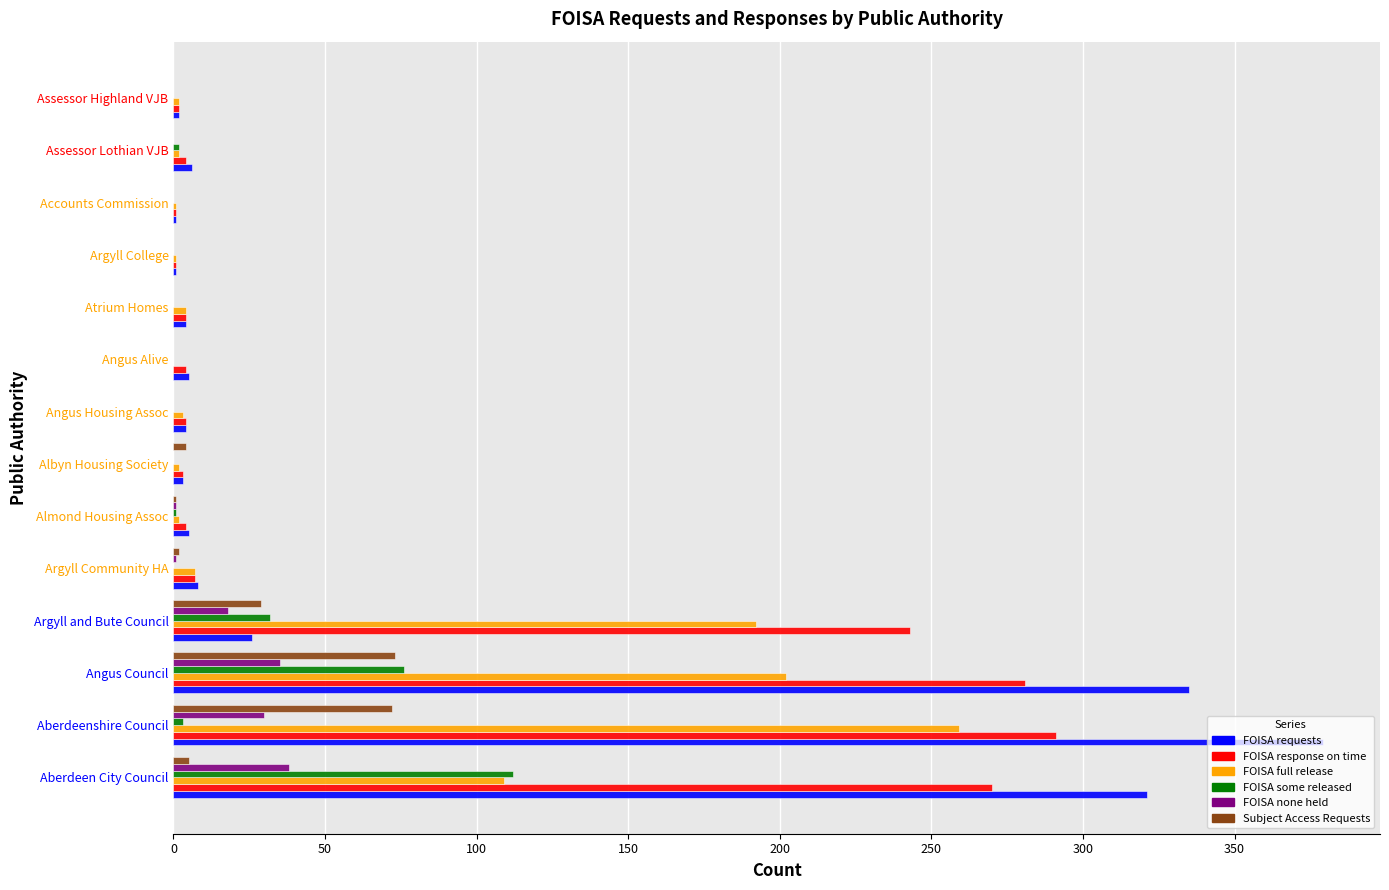

Is the value of FOISA requests at Atrium Homes greater than the value of FOISA none held at Argyll and Bute Council?

No